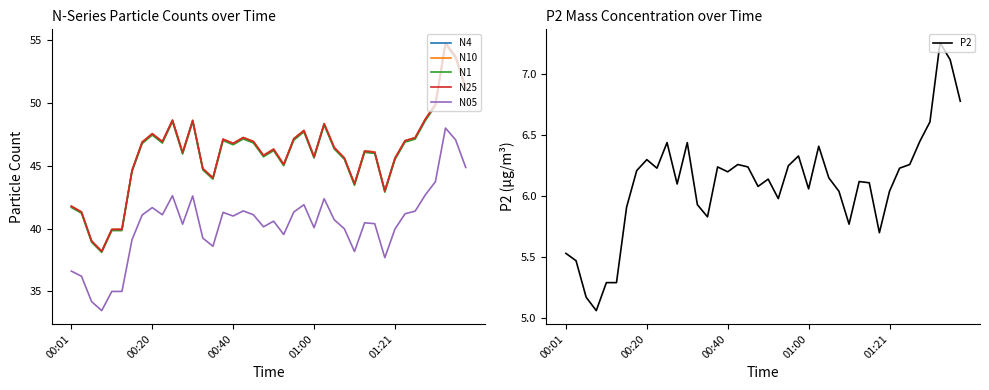

Does the chart have visible grid lines?

No